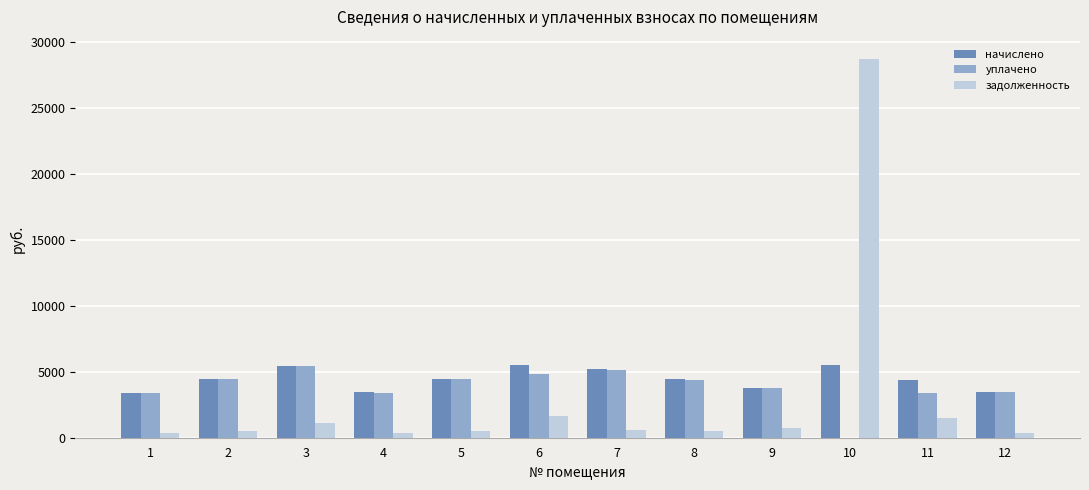

The value of начислено at 3 is 9386.2. True or false?

False